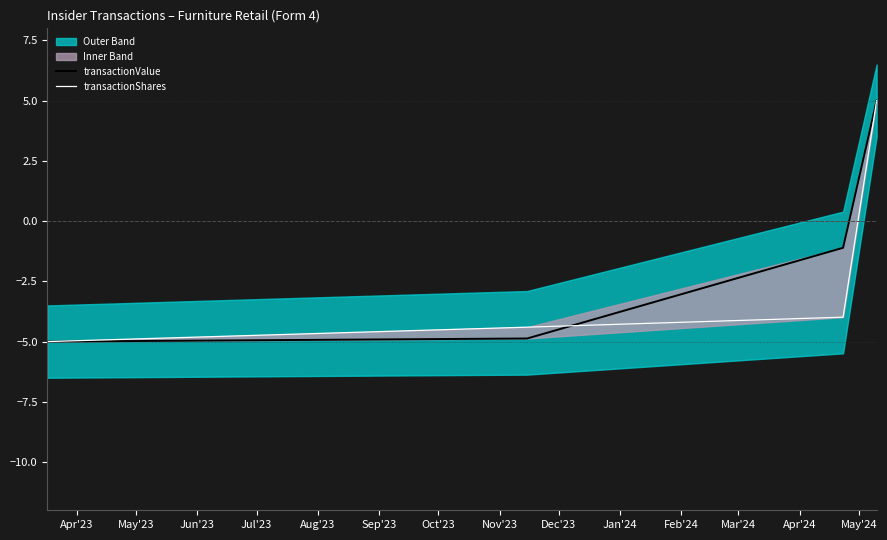

Which series has the largest range (max minus min)?

transactionValue